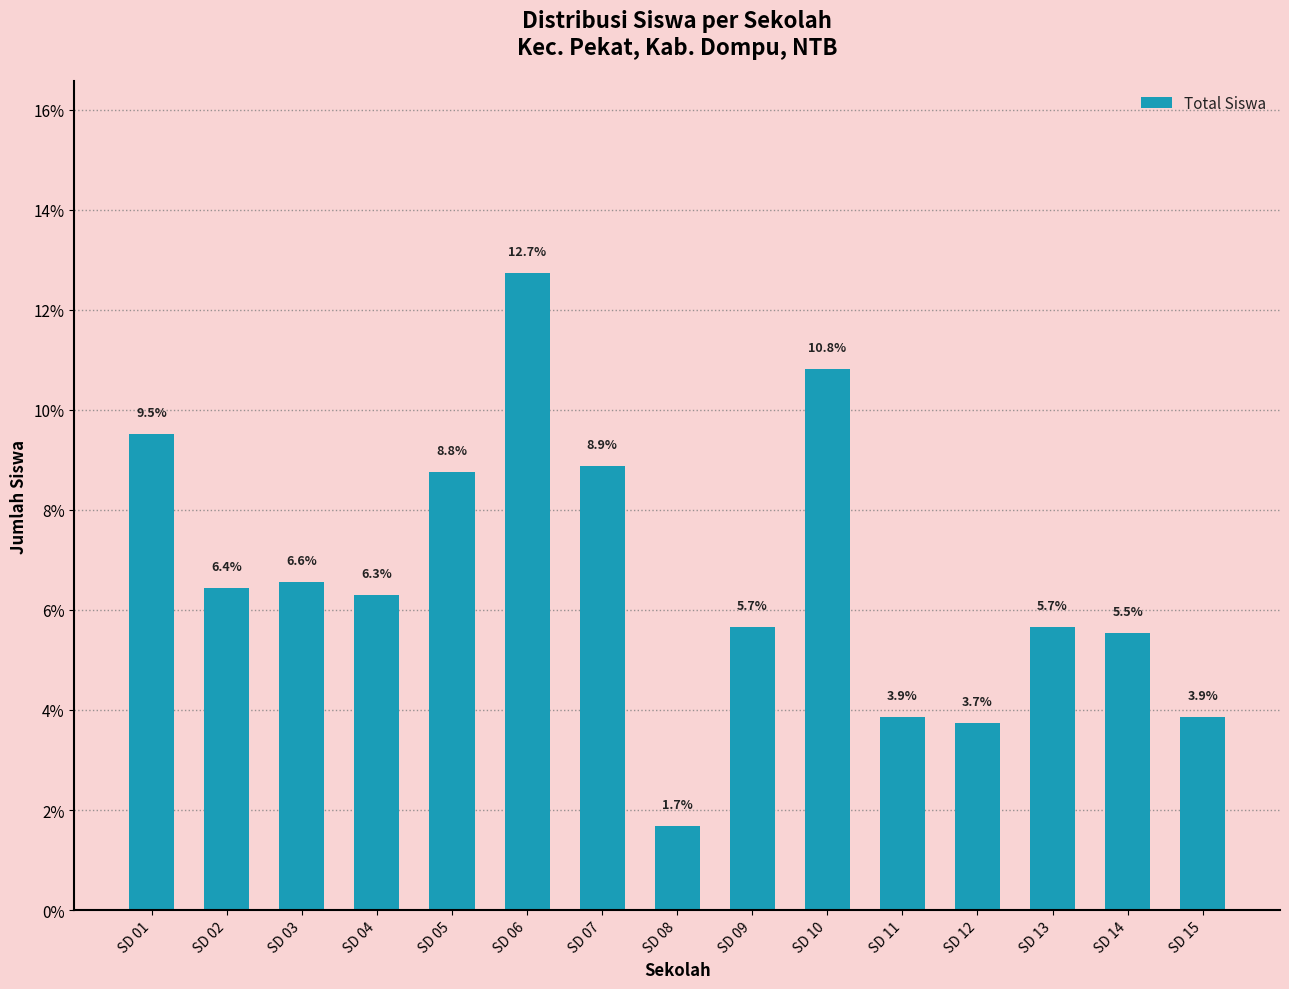

Which label corresponds to the smallest value in the chart?

SD 08